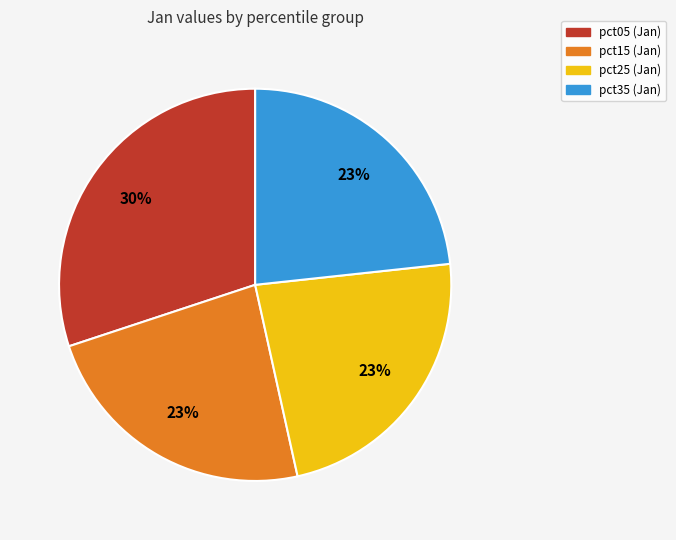

Does any single category account for the majority?

No